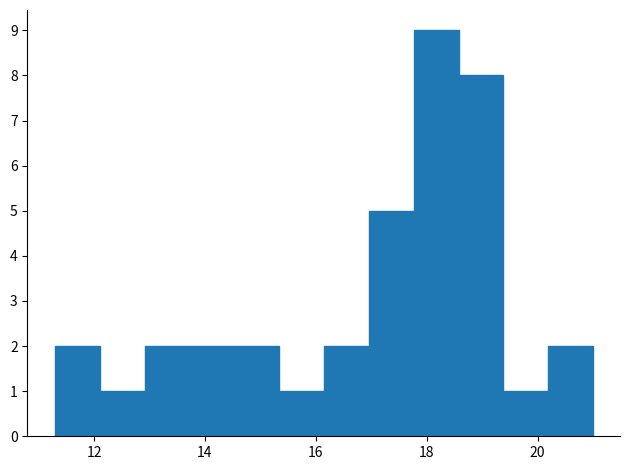

Reading left to right, list every bar in this chart as the range it spans on the x-axis followed by its height. Neither the bar edges nor the heights are printed on the chart, so give them approximately, as read against the axes.

11.4 to 12.2: 2
12.2 to 13.0: 1
13.0 to 13.8: 2
13.8 to 14.6: 2
14.6 to 15.4: 2
15.4 to 16.2: 1
16.2 to 17.0: 2
17.0 to 17.8: 5
17.8 to 18.6: 9
18.6 to 19.4: 8
19.4 to 20.2: 1
20.2 to 21.0: 2